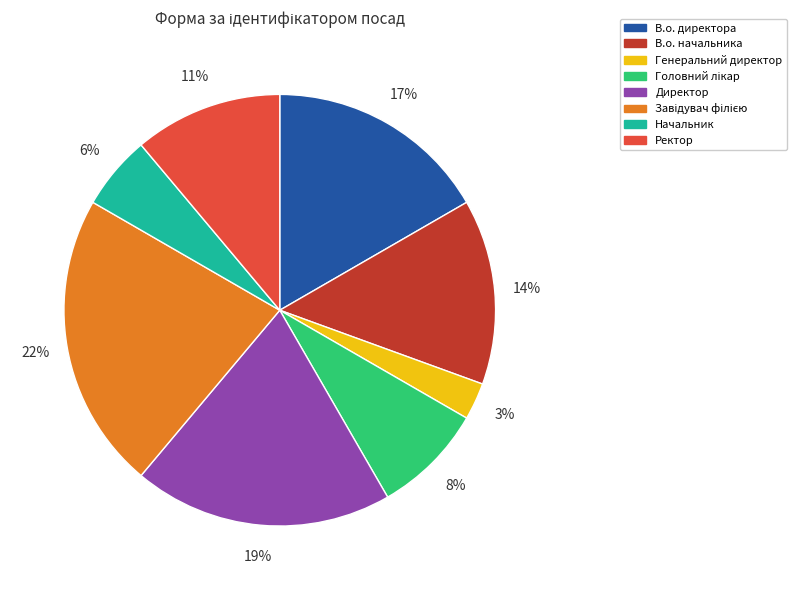

To the nearest percent, what is the difference between the largest and smallest slice percentages?

19%